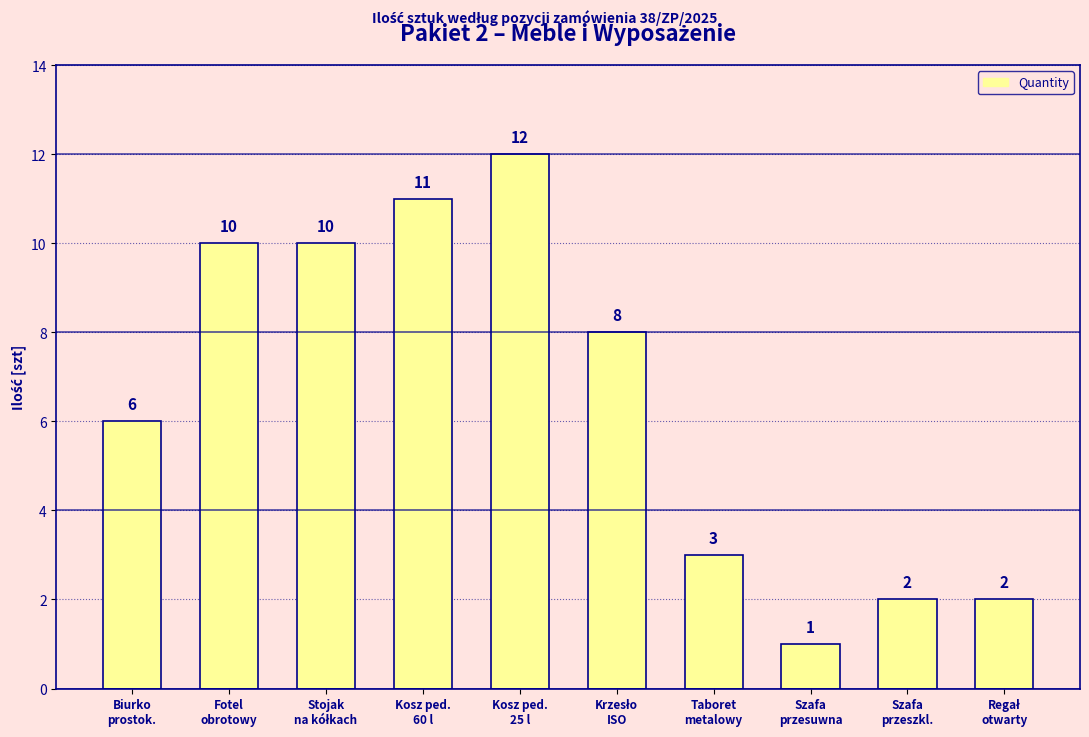

Reading right to left, what are all the values shown in this chart?

2	2	1	3	8	12	11	10	10	6